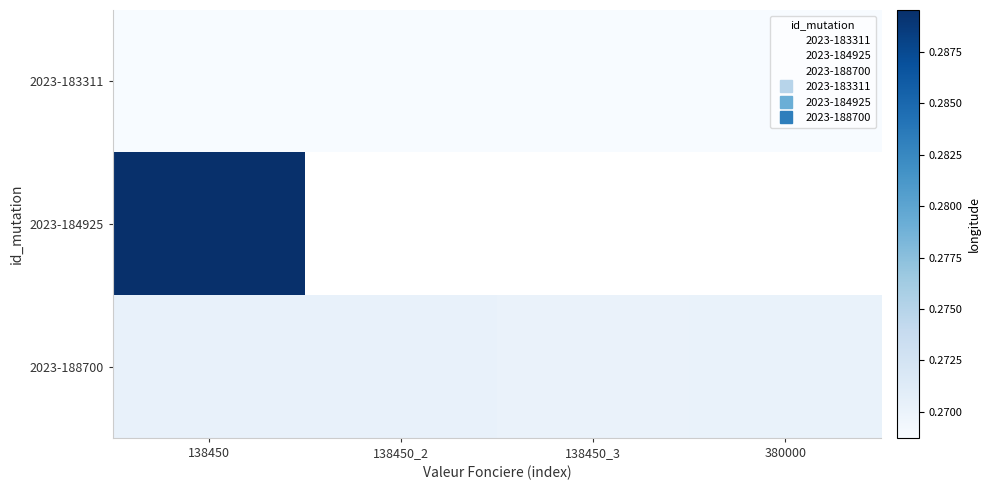

Rank the series at 138450 from lowest to highest value.

2023-183311, 2023-188700, 2023-184925